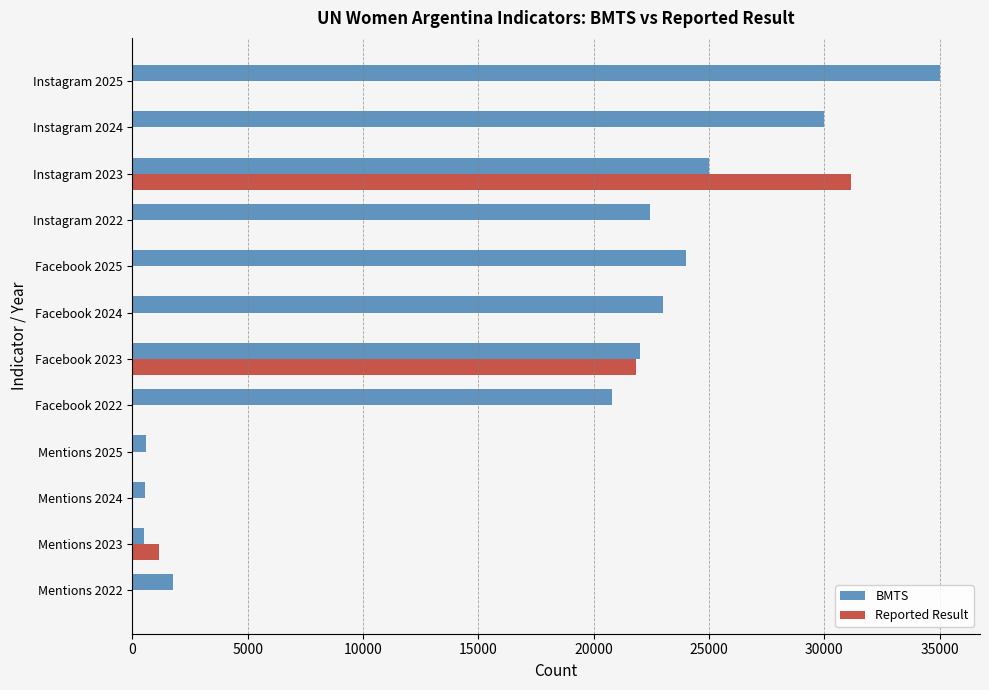

Is it true that Reported Result equals 0 at Facebook 2022?

True